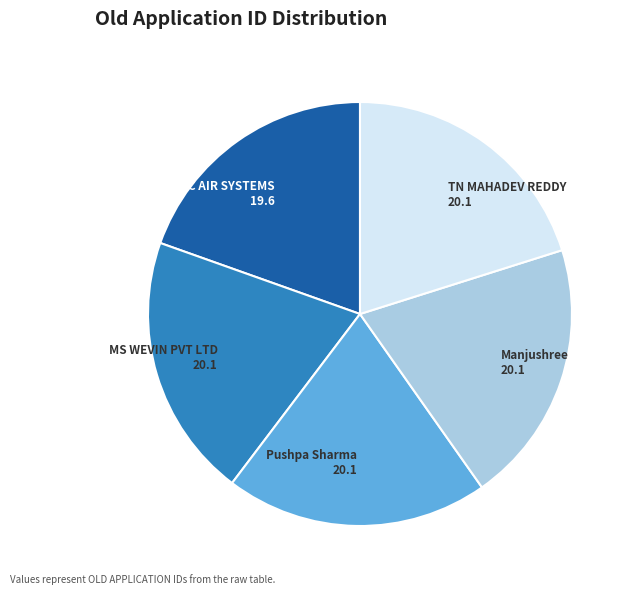

Does any single category account for the majority?

No